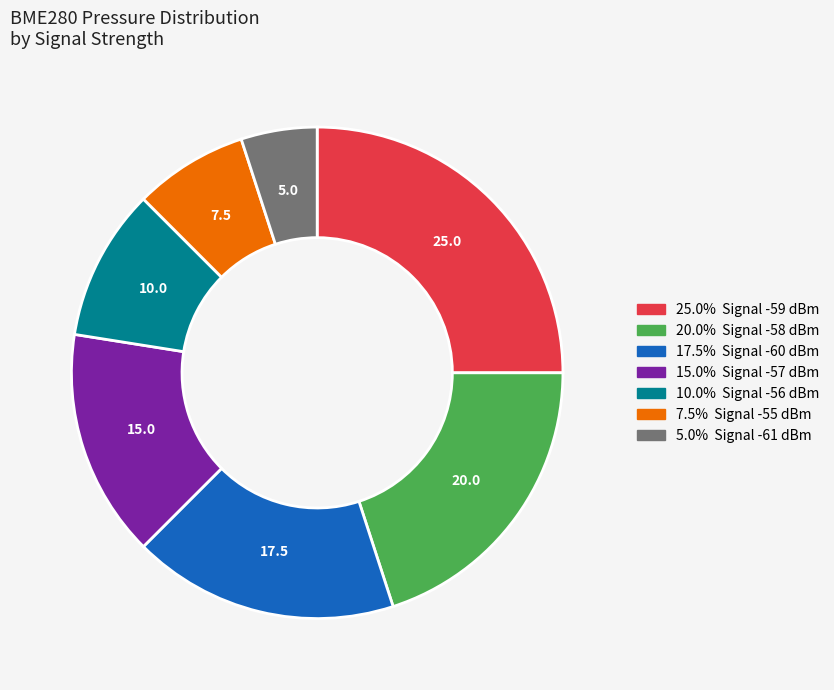

Does any single category account for the majority?

No